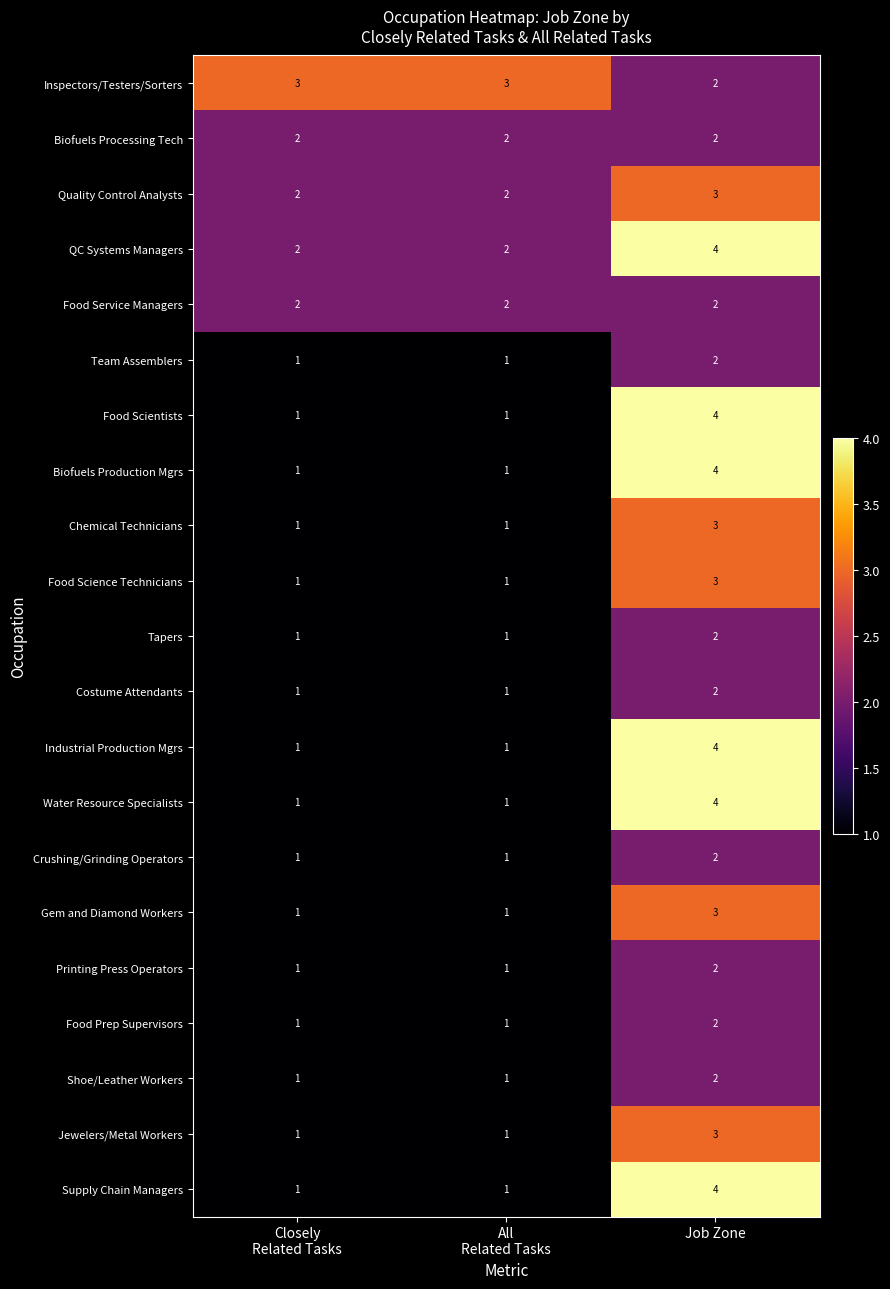

The Gem and Diamond Workers series shows 3 at Job Zone. True or false?

True